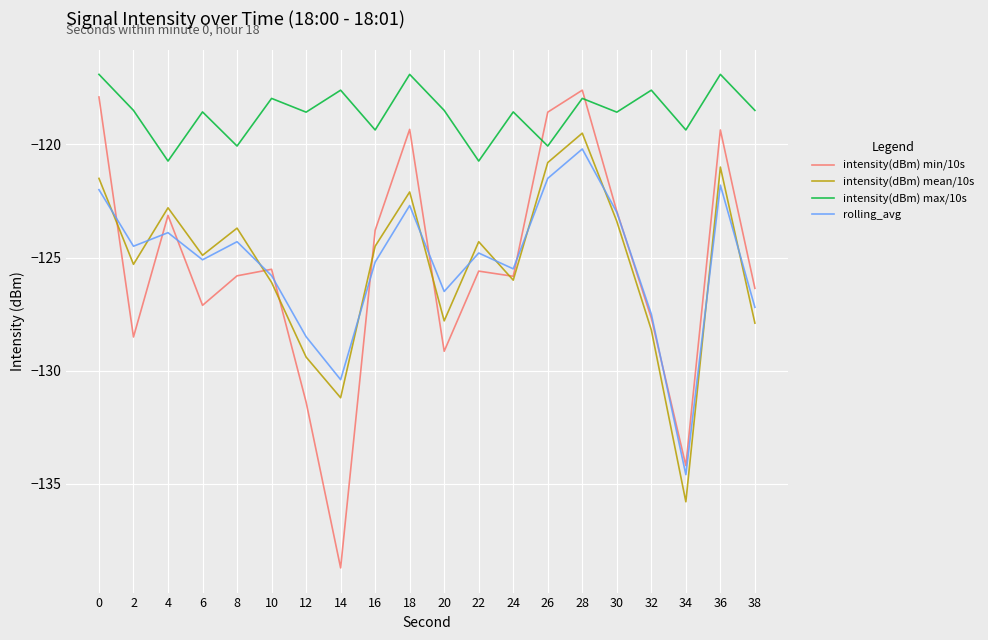

At which category is the sum across all series the highest?

28